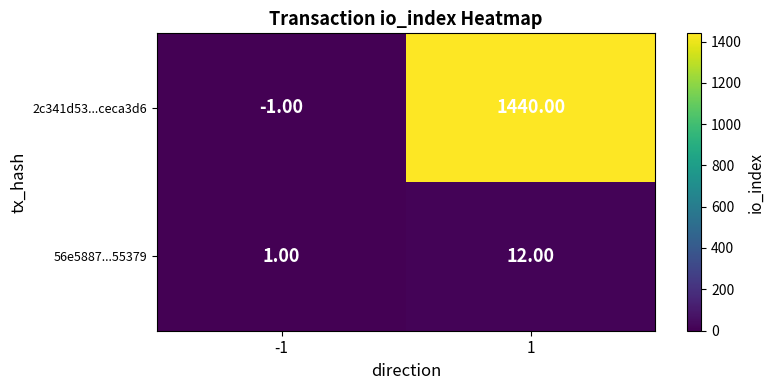

Rank the series at -1 from highest to lowest value.

56e5887...55379, 2c341d53...ceca3d6